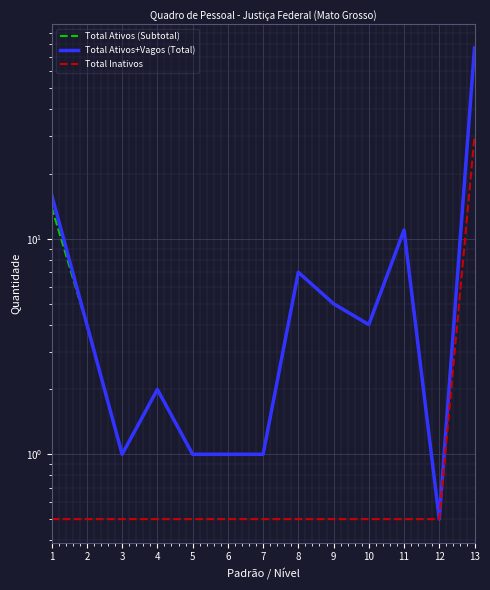

What is the greatest value displayed?

77.0